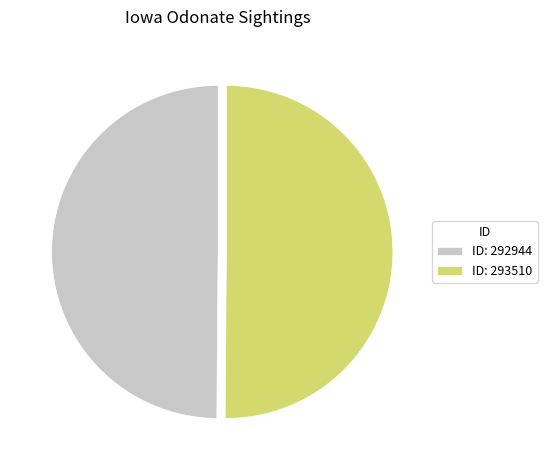

How many slices are in this pie chart?

2